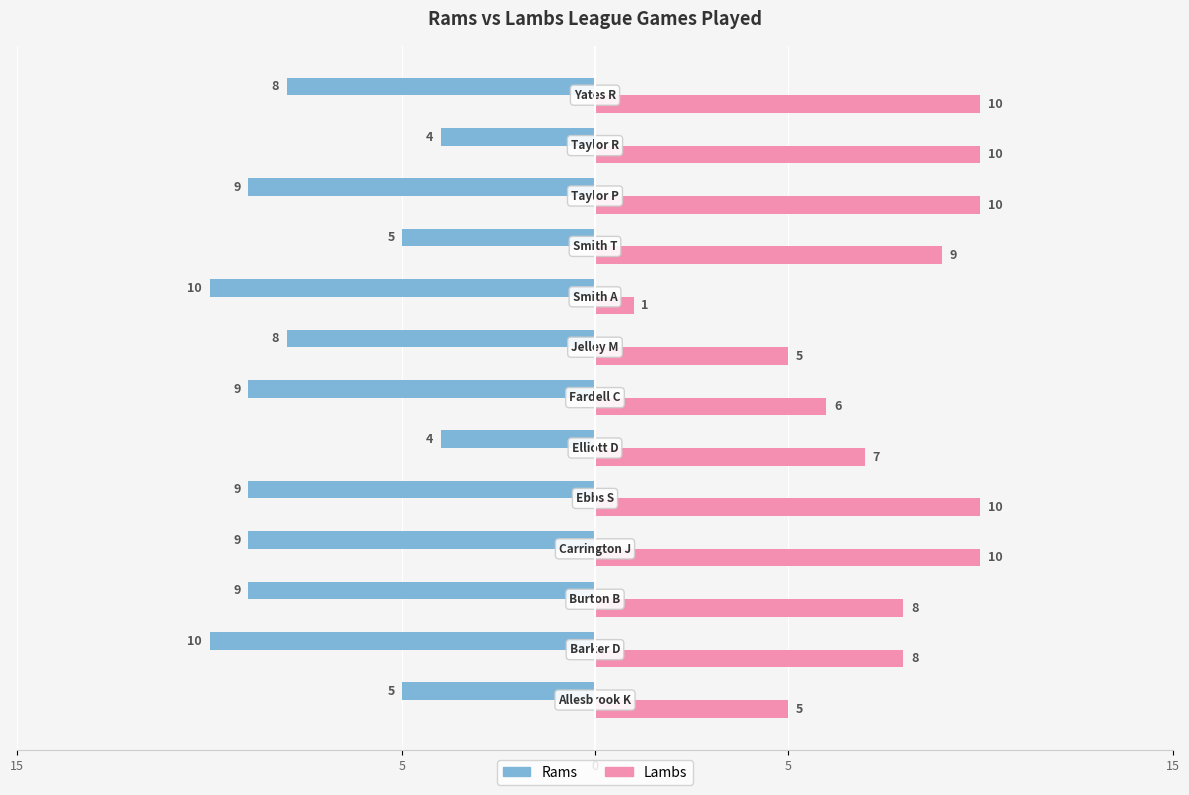

Count the Lambs values in the range 6 to 10.

10